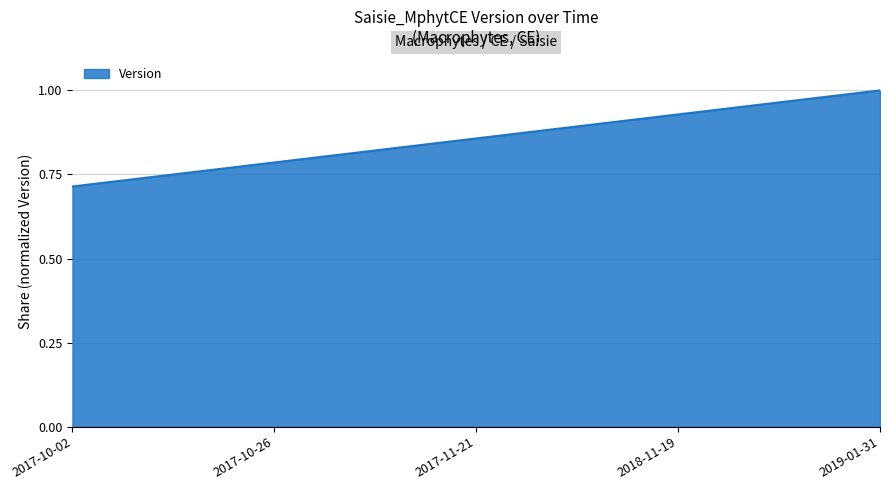

What is the maximum value shown in the chart?

1.0